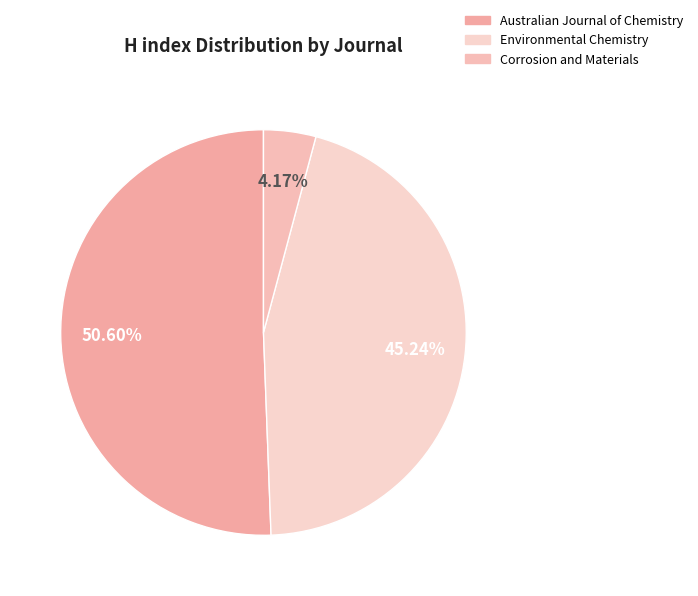

Which category has the biggest portion of the pie?

Australian Journal of Chemistry